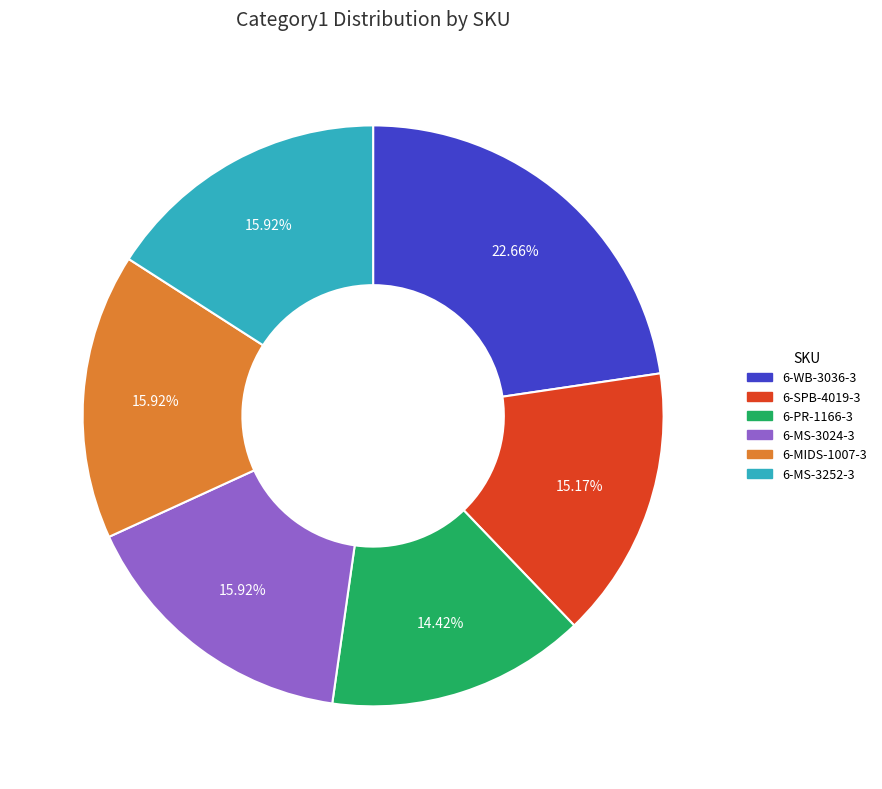

Which category has the biggest portion of the pie?

6-WB-3036-3